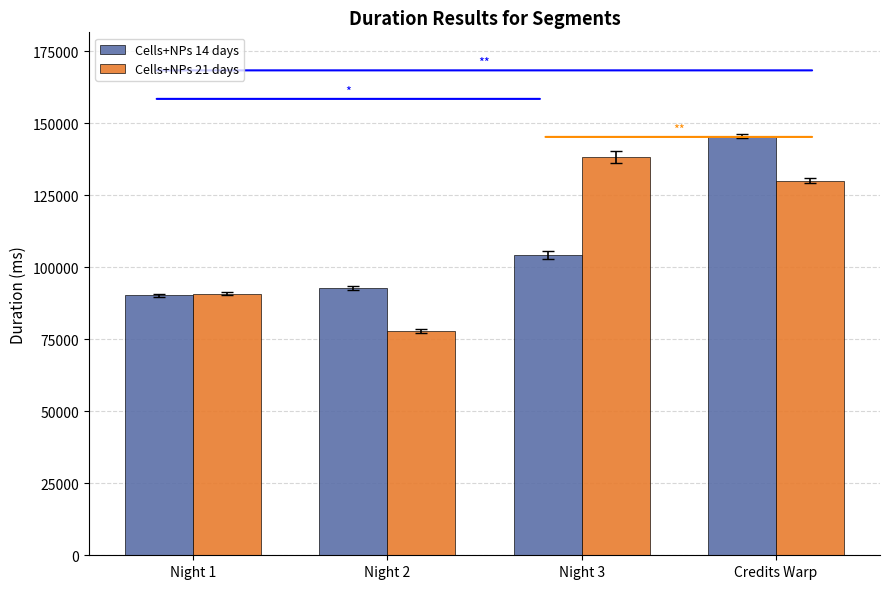

At Credits Warp, list the series in order from largest to smallest.

Cells+NPs 14 days, Cells+NPs 21 days